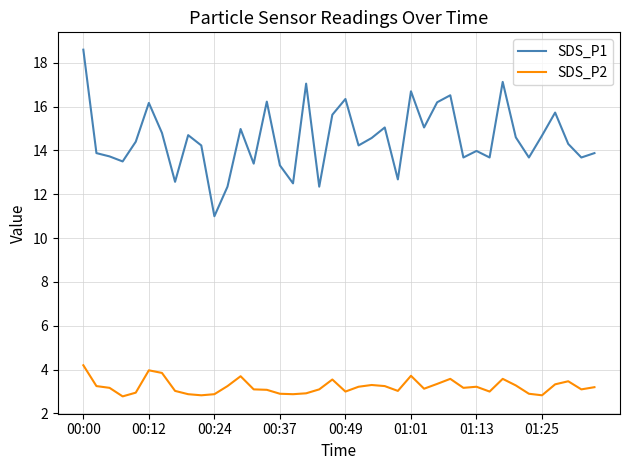

True or false: SDS_P1 and SDS_P2 intersect in this chart.

False